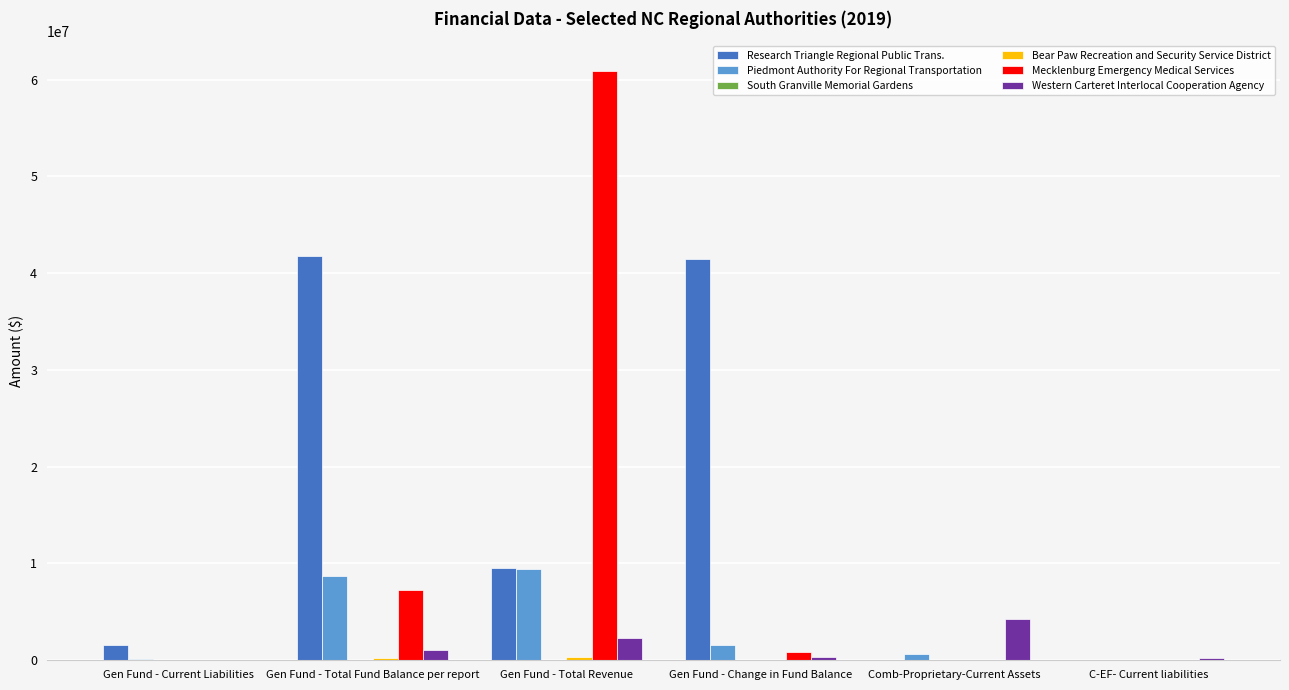

At which category is the sum across all series the highest?

Gen Fund - Total Revenue